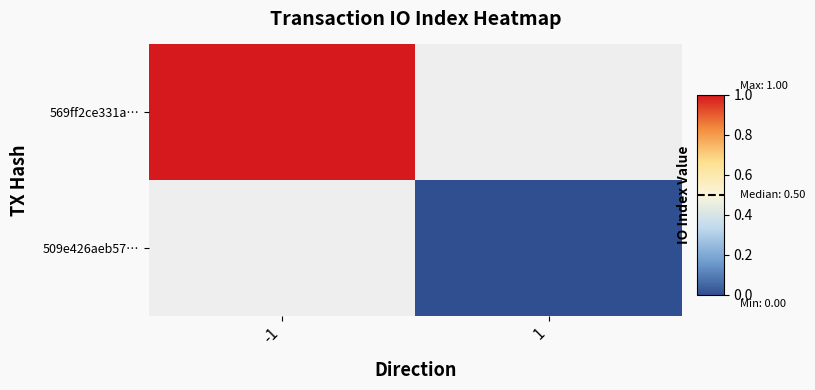

Rank the series by their maximum value, from highest to lowest.

569ff2ce331a…, 509e426aeb57…